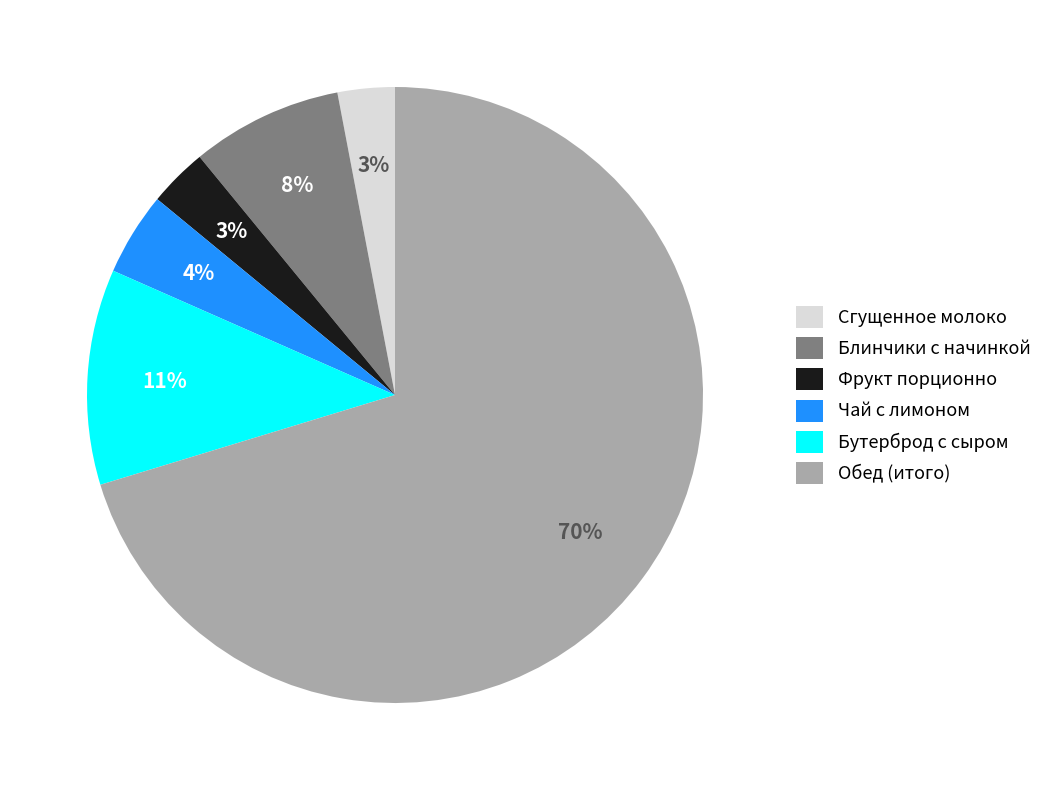

The Бутерброд с сыром slice represents 11% of the pie. True or false?

True